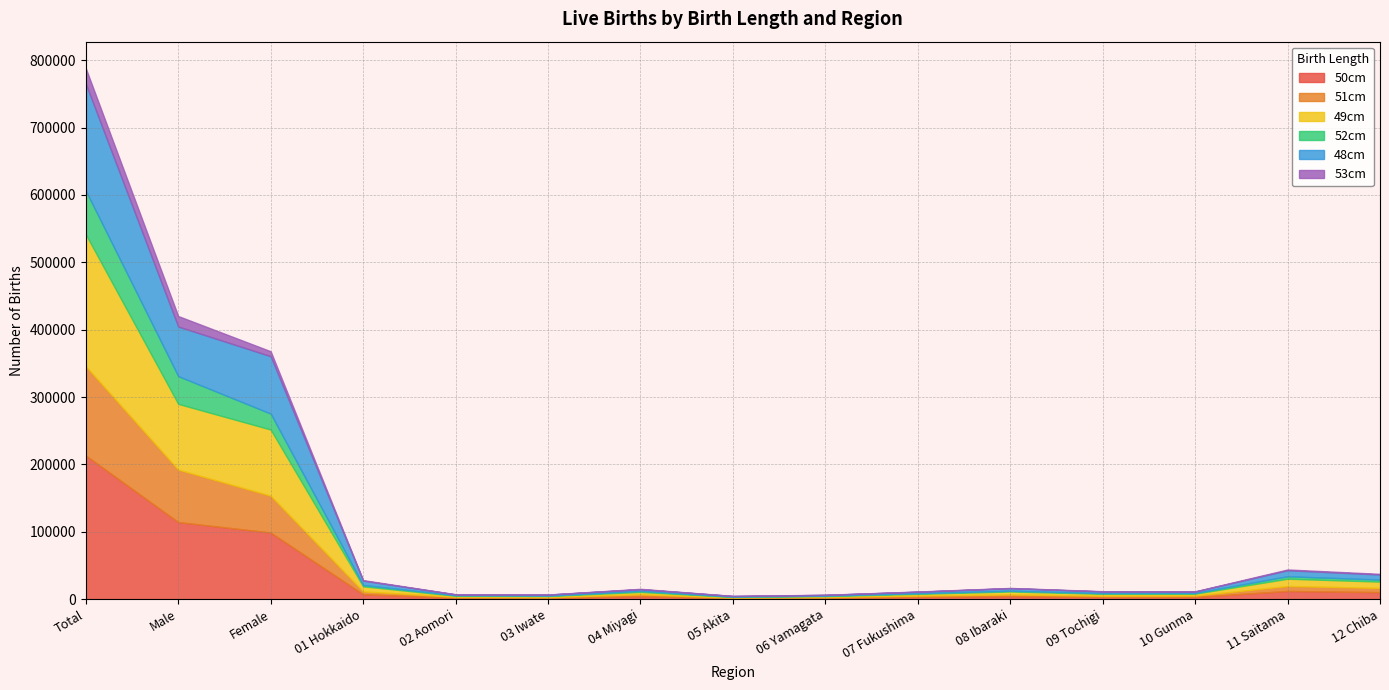

At which category is the sum across all series the highest?

Total